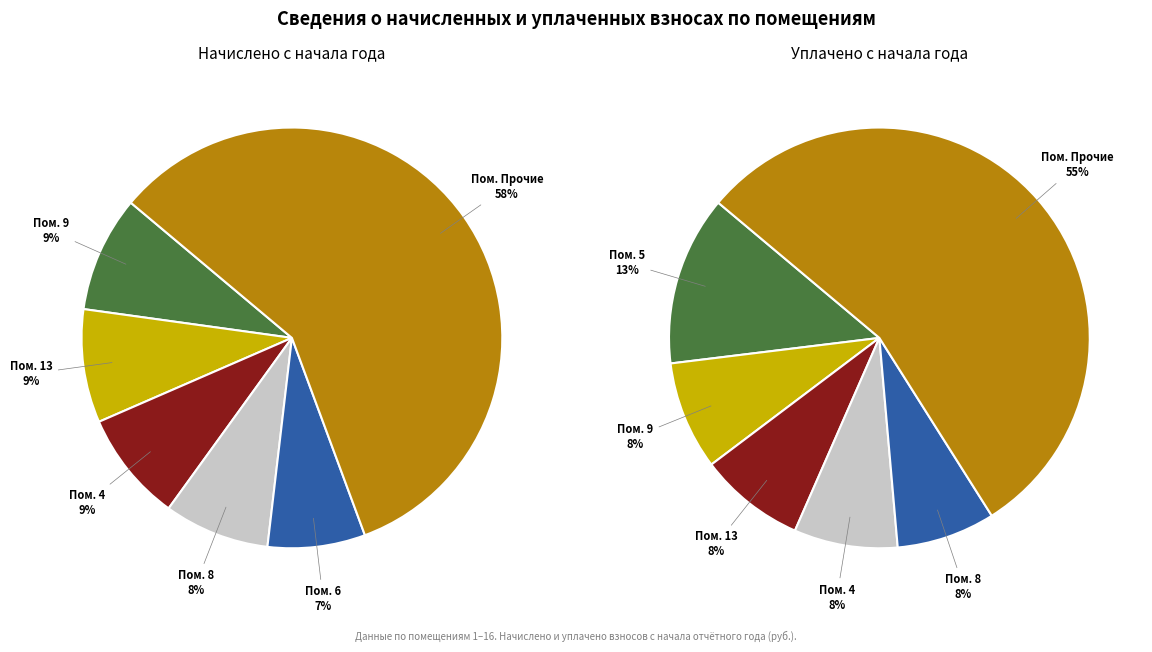

Rank the series by their average value, from highest to lowest.

values_уплачено, values_начислено